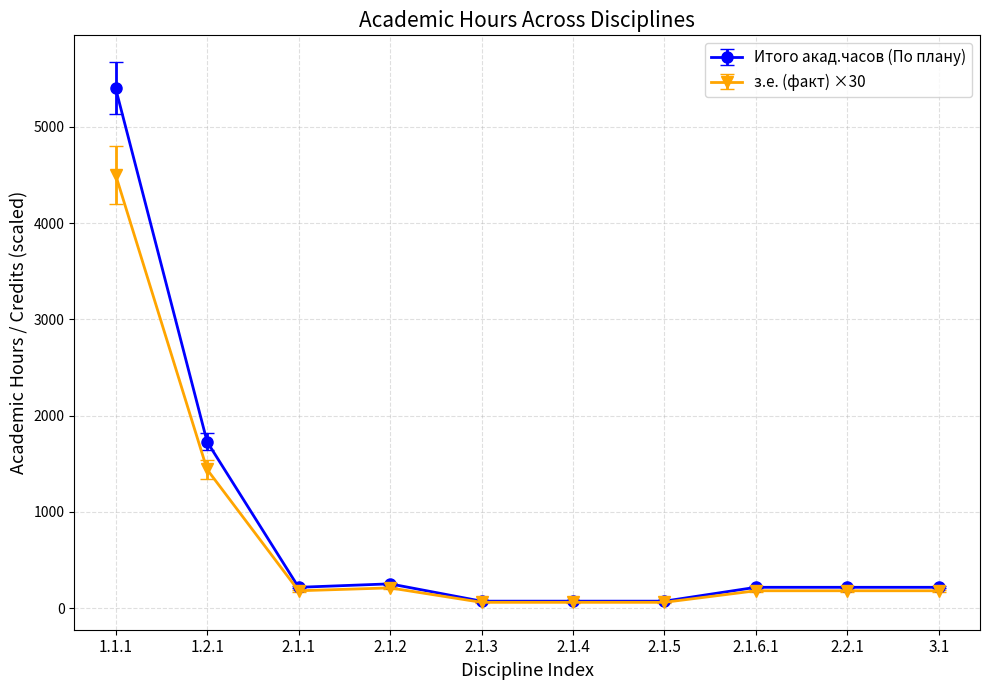

What is the greatest value displayed?

5400